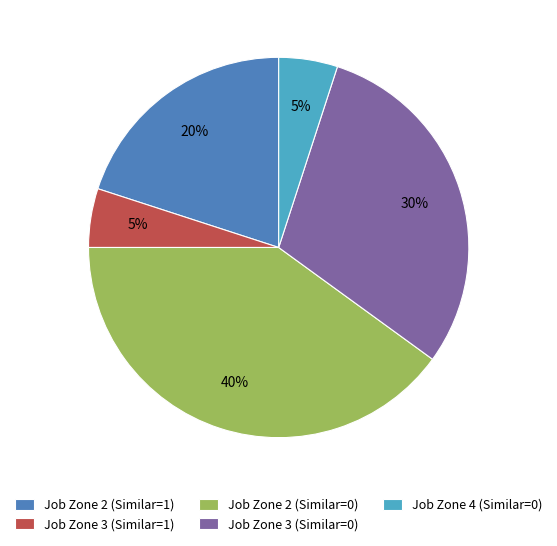

What is the largest slice in the pie chart?

Job Zone 2 (Similar=0)